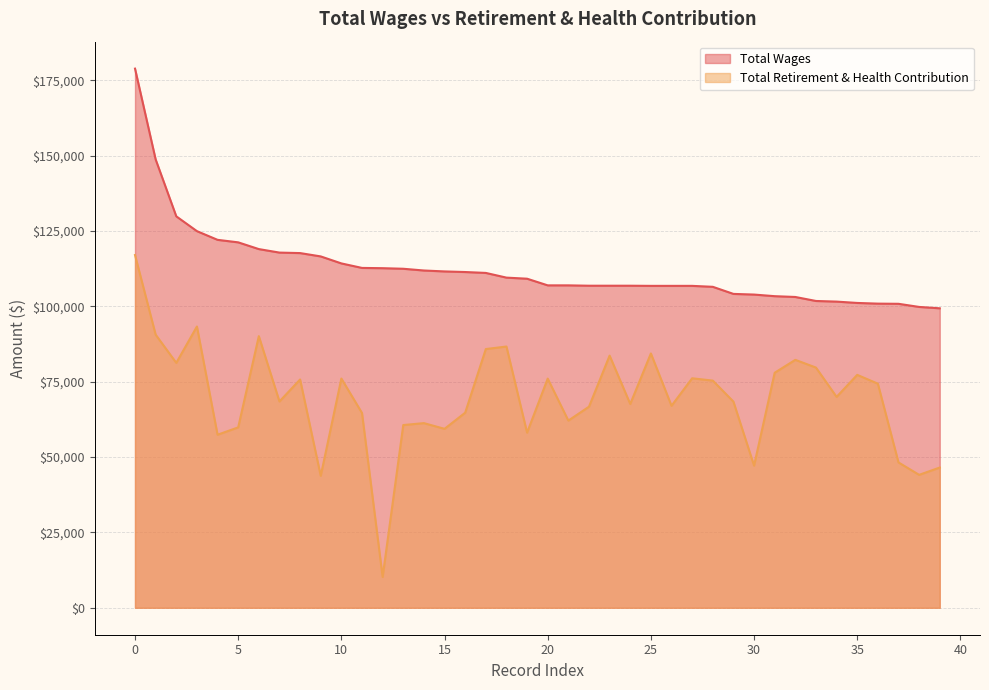

Which series has the largest total across all categories?

Total Wages